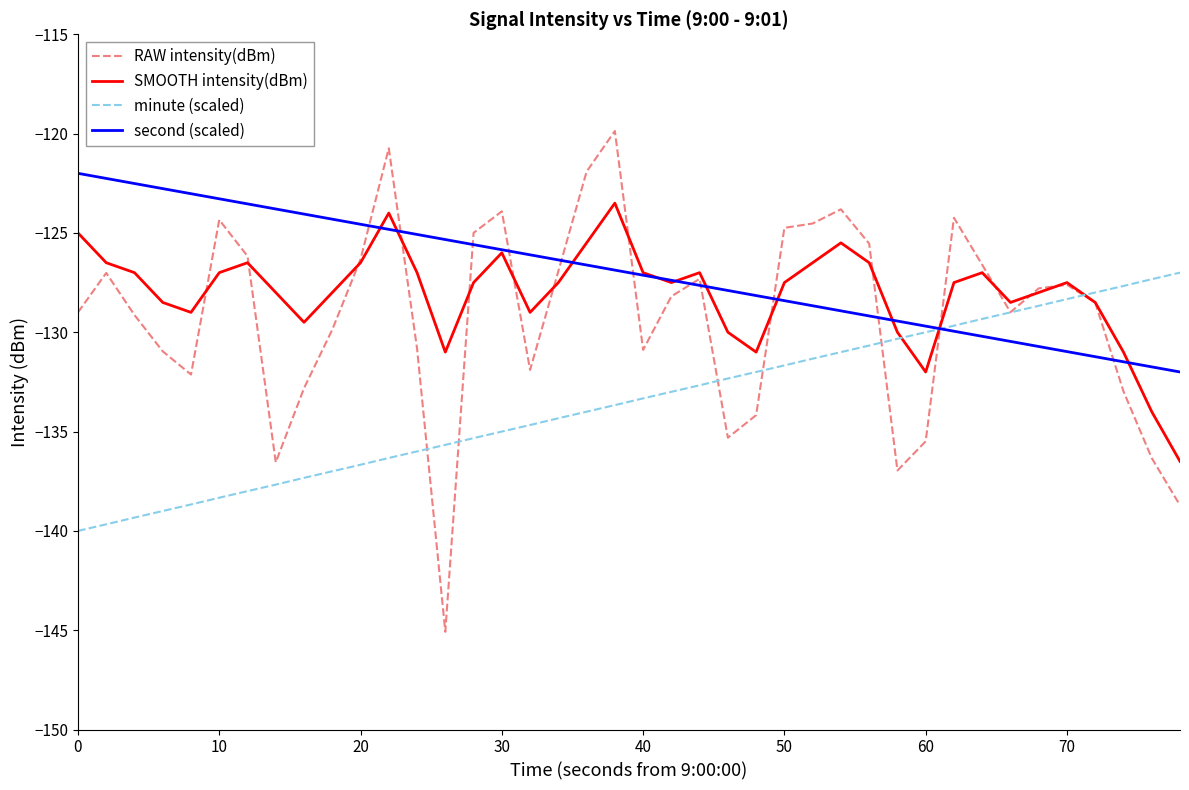

What is the minimum value shown in the chart?

-145.1